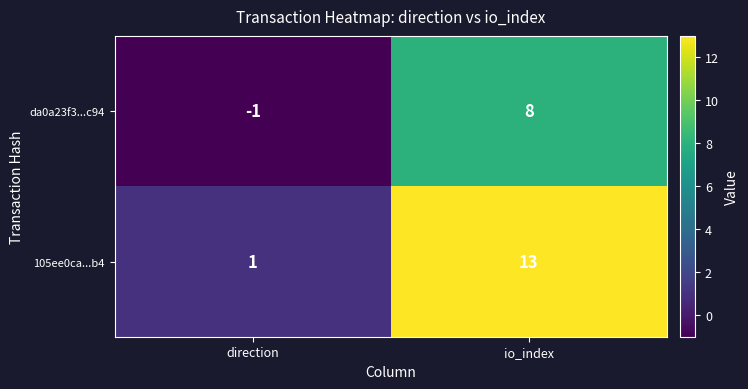

At which label is 105ee0ca...b4 closest to 7?

direction